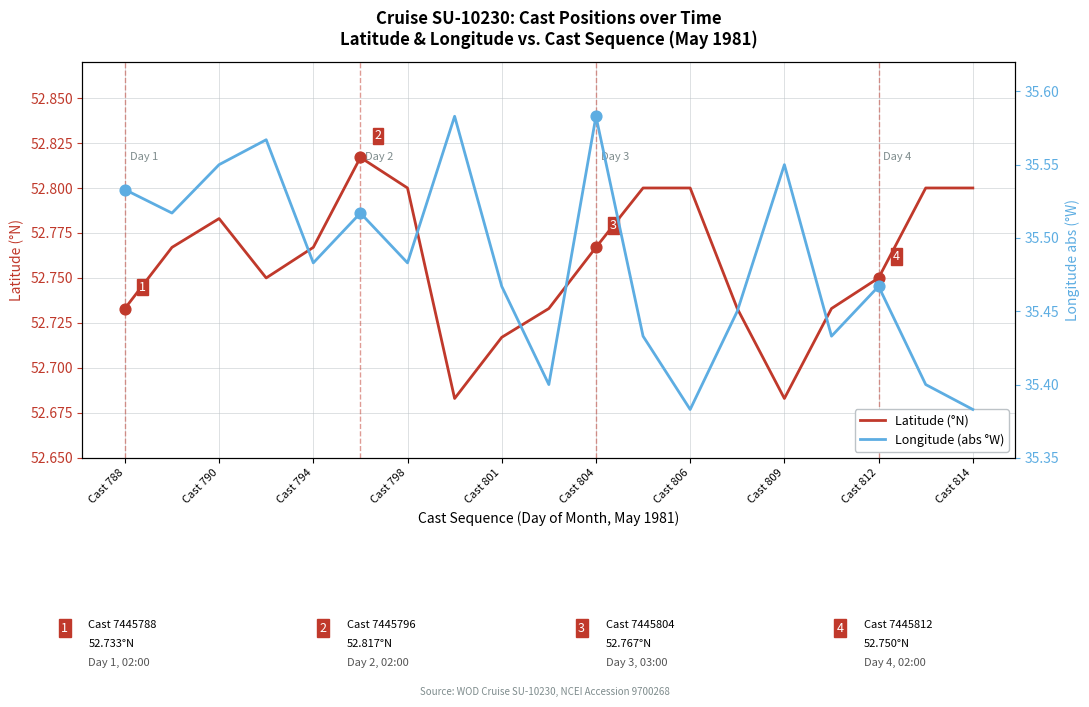

What are all the series names shown in the legend?

Latitude (°N), Longitude (abs °W)